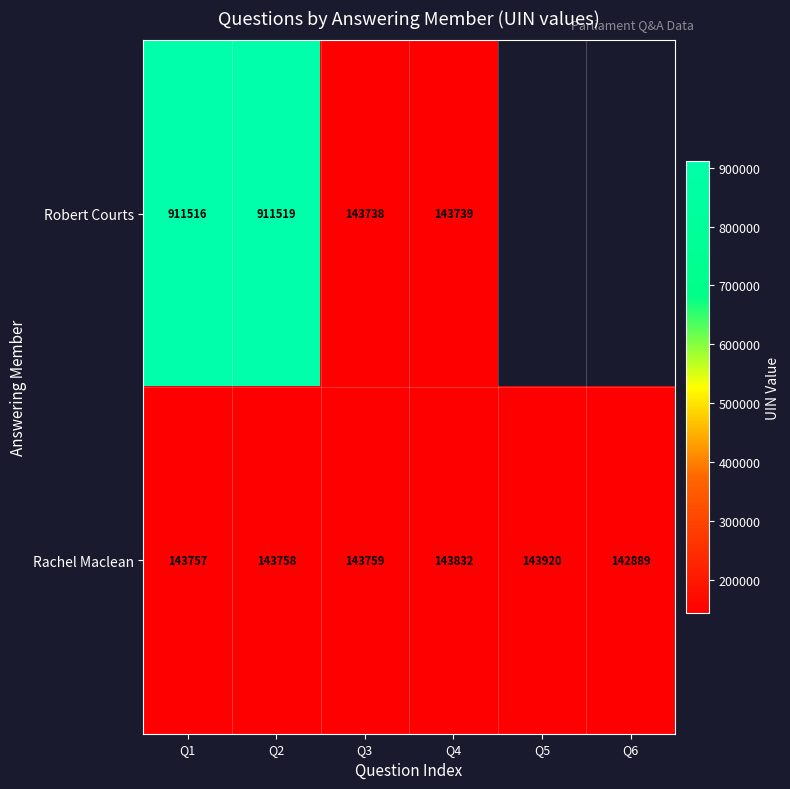

What is the total value across all series at Q1?

1055273